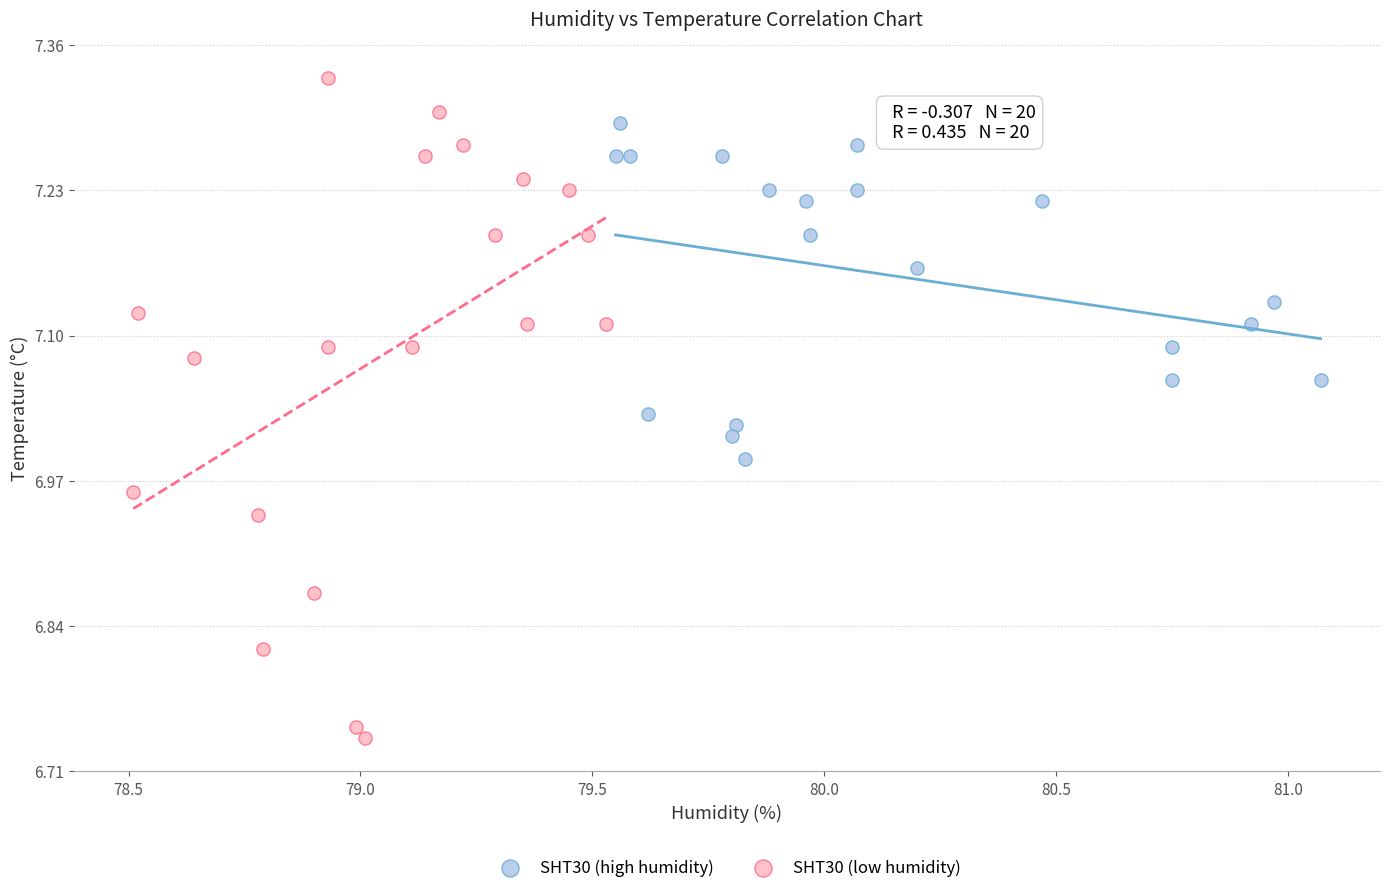

Which series has the largest Y range (max minus min)?

SHT30 (low humidity)